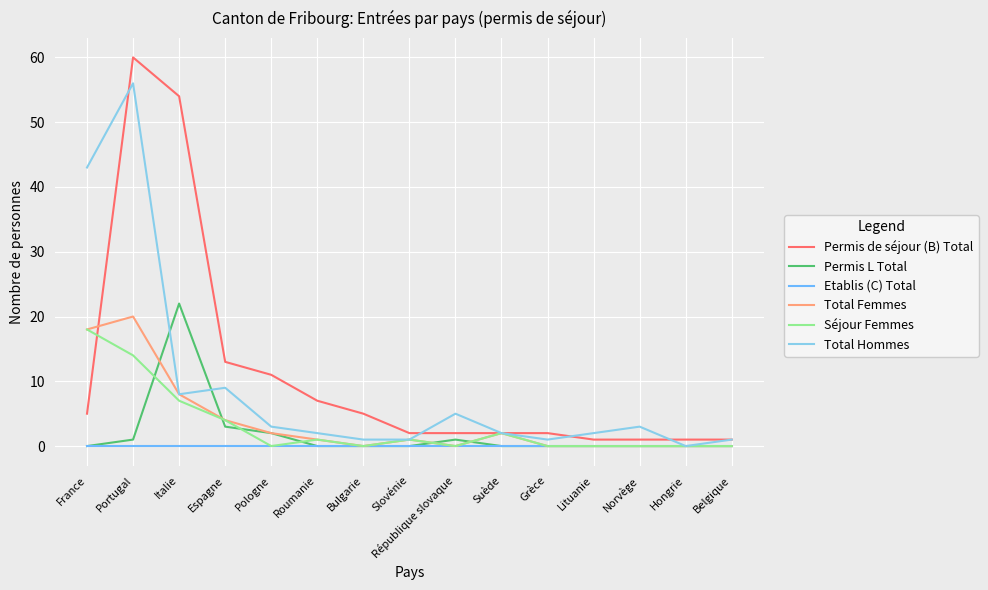

Where is the first local maximum for Permis de séjour (B) Total?

Portugal